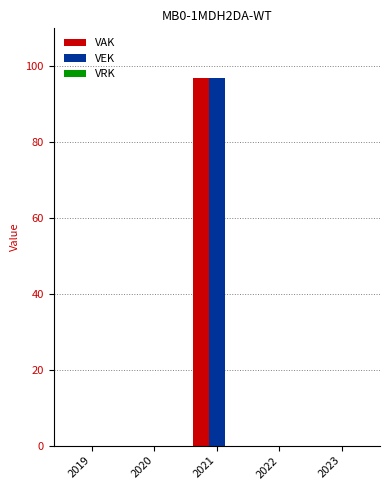

Is it true that VAK equals -53 at 2019?

False